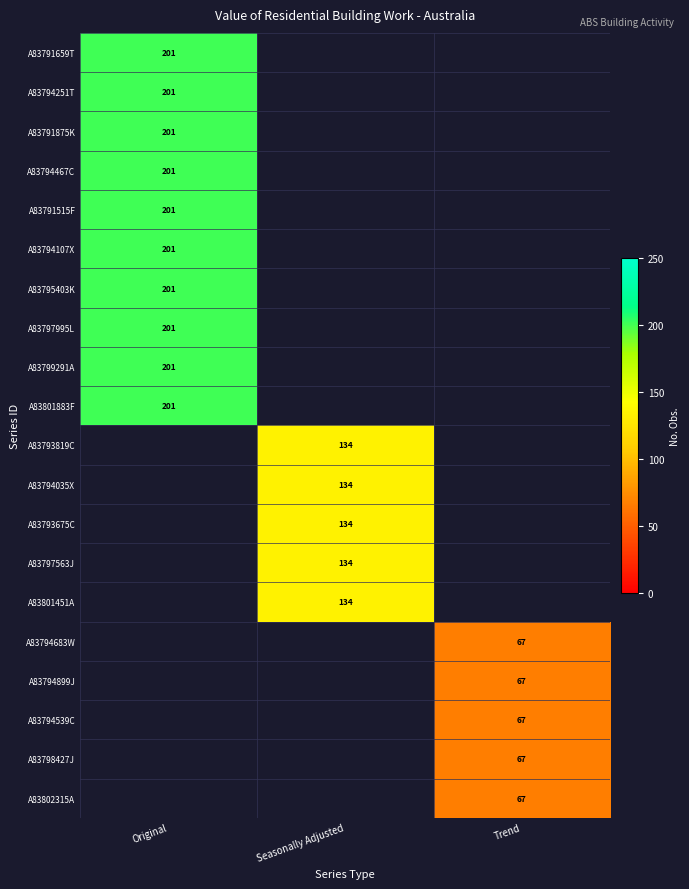

At how many categories does at least one series exceed 95?

2